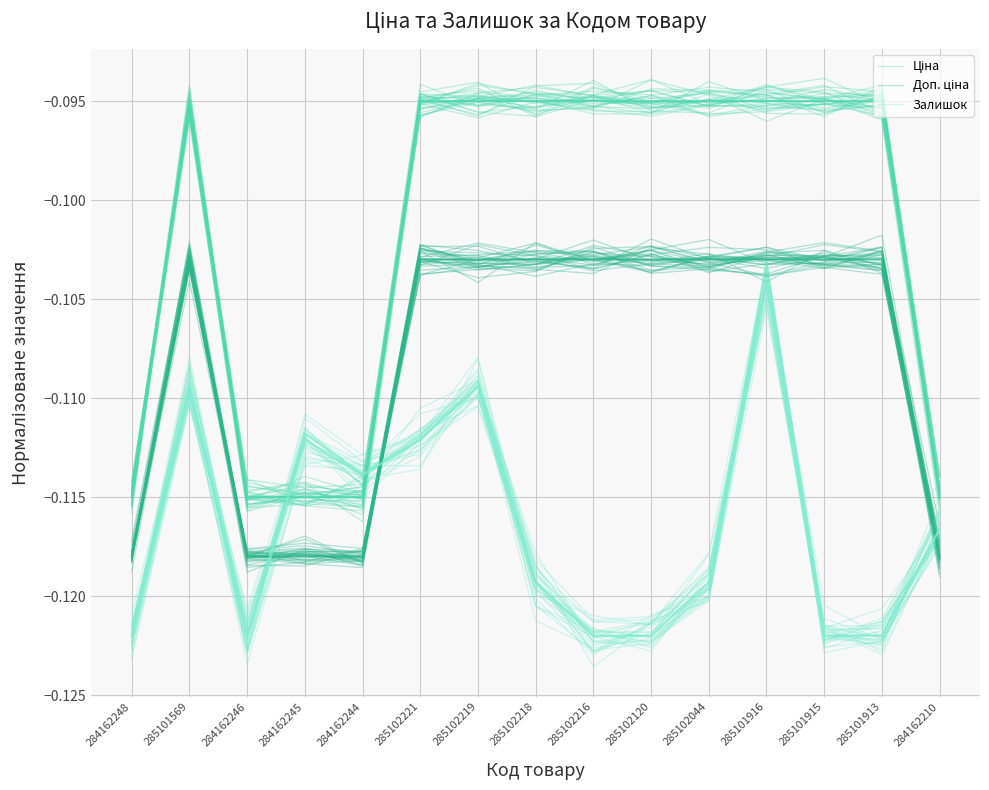

Rank the series by their maximum value, from highest to lowest.

Ціна, Доп. ціна, Залишок